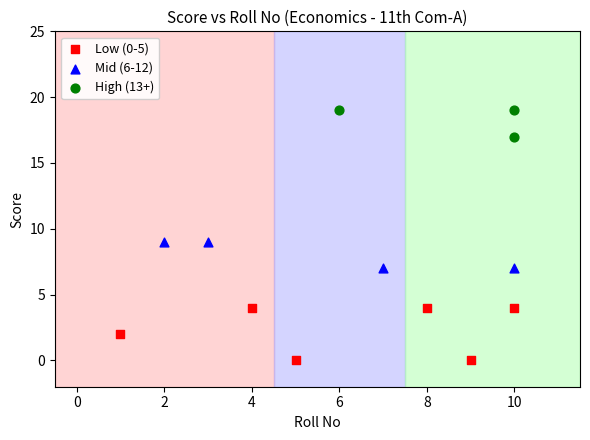

Which series contains the highest Y value?

High (13+)